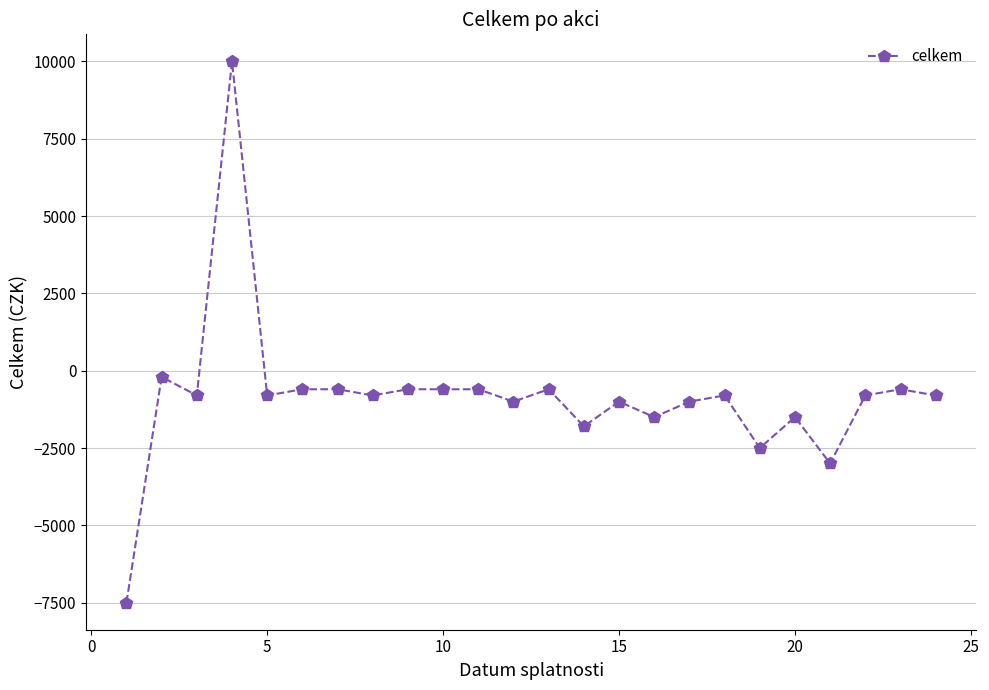

What is the value of the 17th point from the left?

-1000